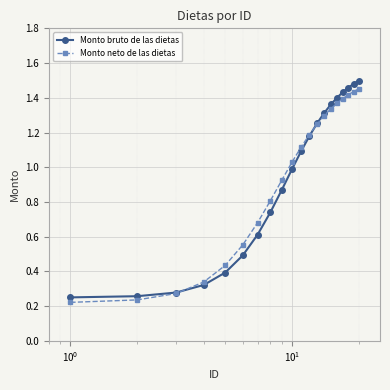

At how many categories does at least one series exceed 0?

20